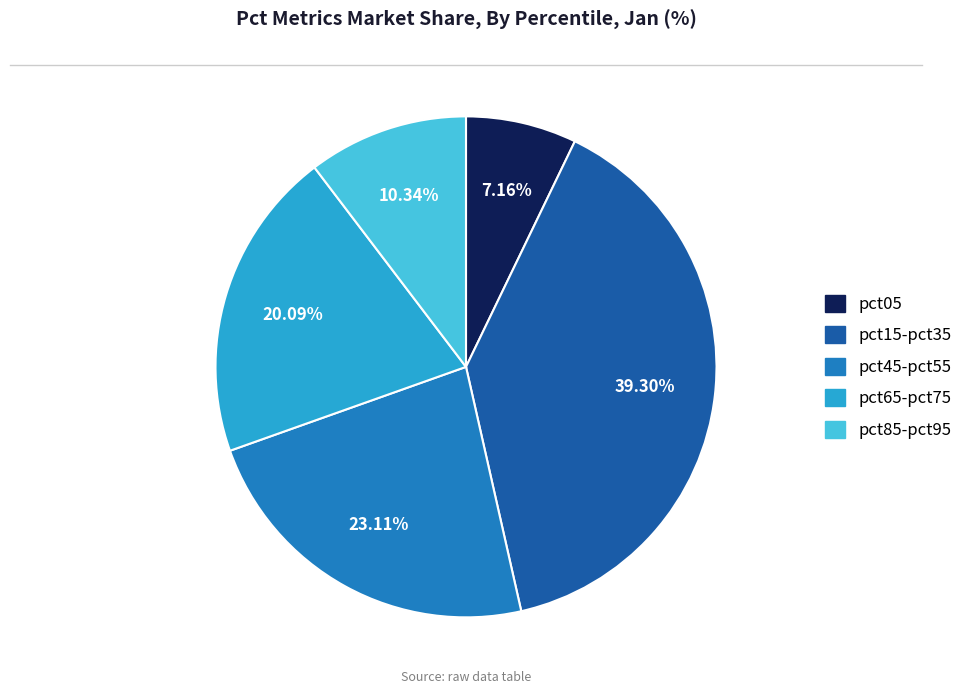

To the nearest percent, what is the difference between the largest and smallest slice percentages?

32%